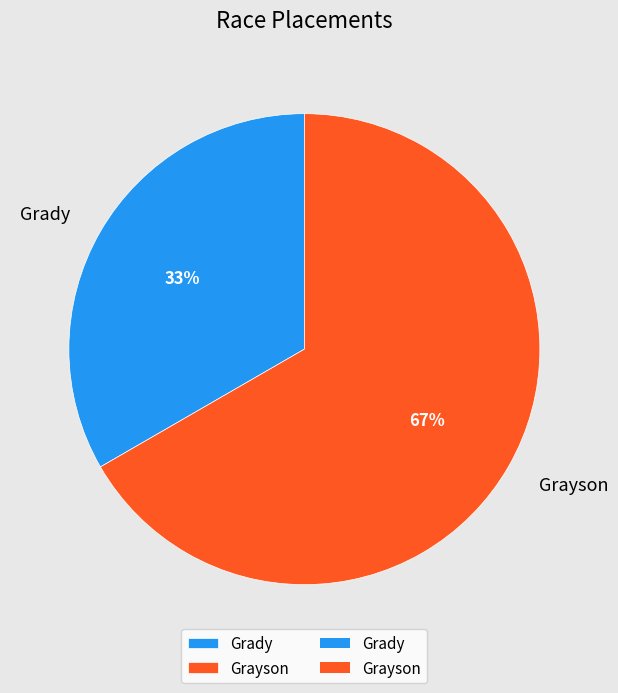

How many slices are in this pie chart?

2